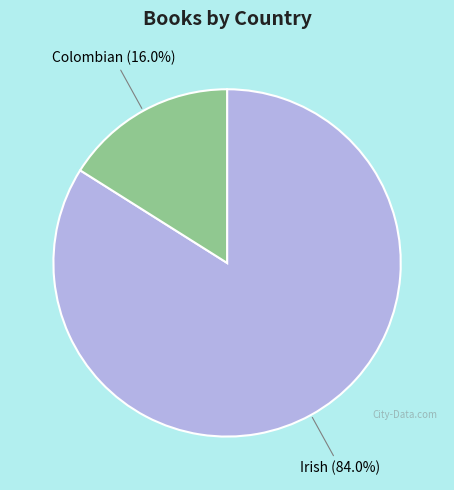

Is there any slice that represents more than half of the pie?

Yes